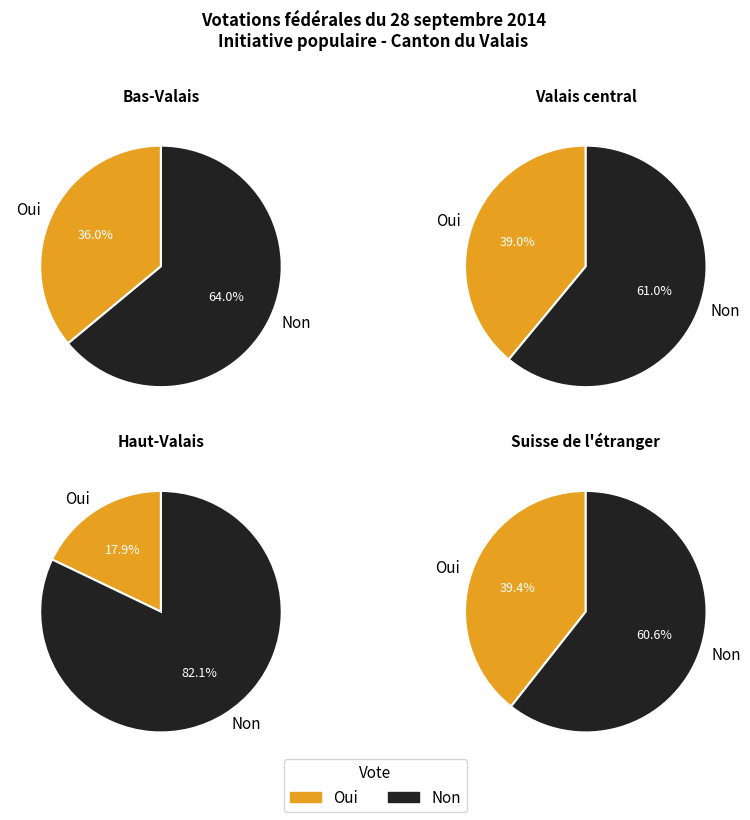

Does Suisse de l'étranger account for over 50% of the chart?

No